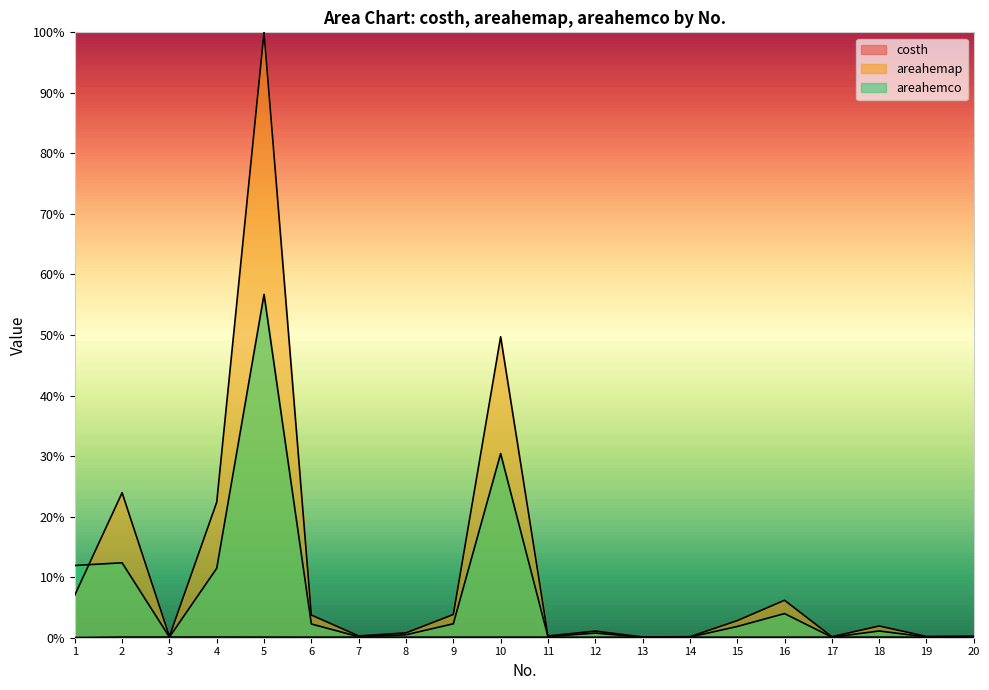

True or false: areahemap and areahemco cross at least once.

True